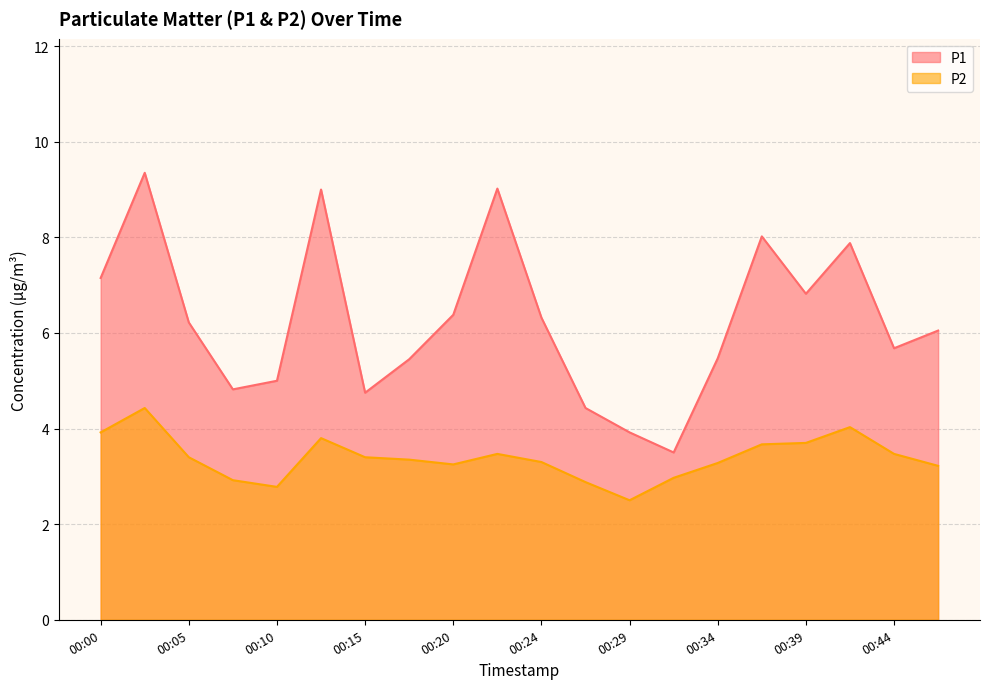

Rank the series at 00:07 from highest to lowest value.

P1, P2